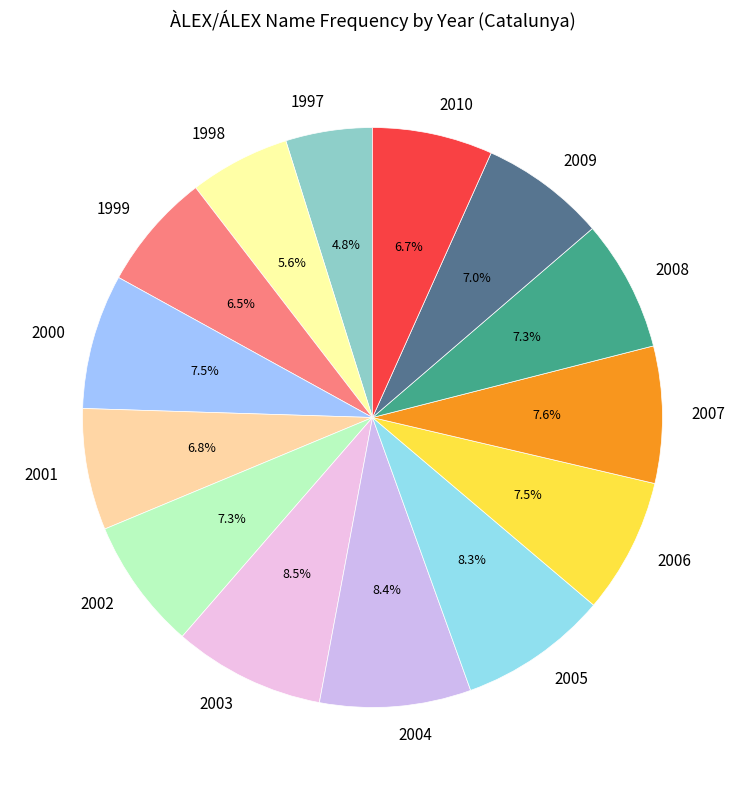

Between 1997 and 2010, which is larger?

2010